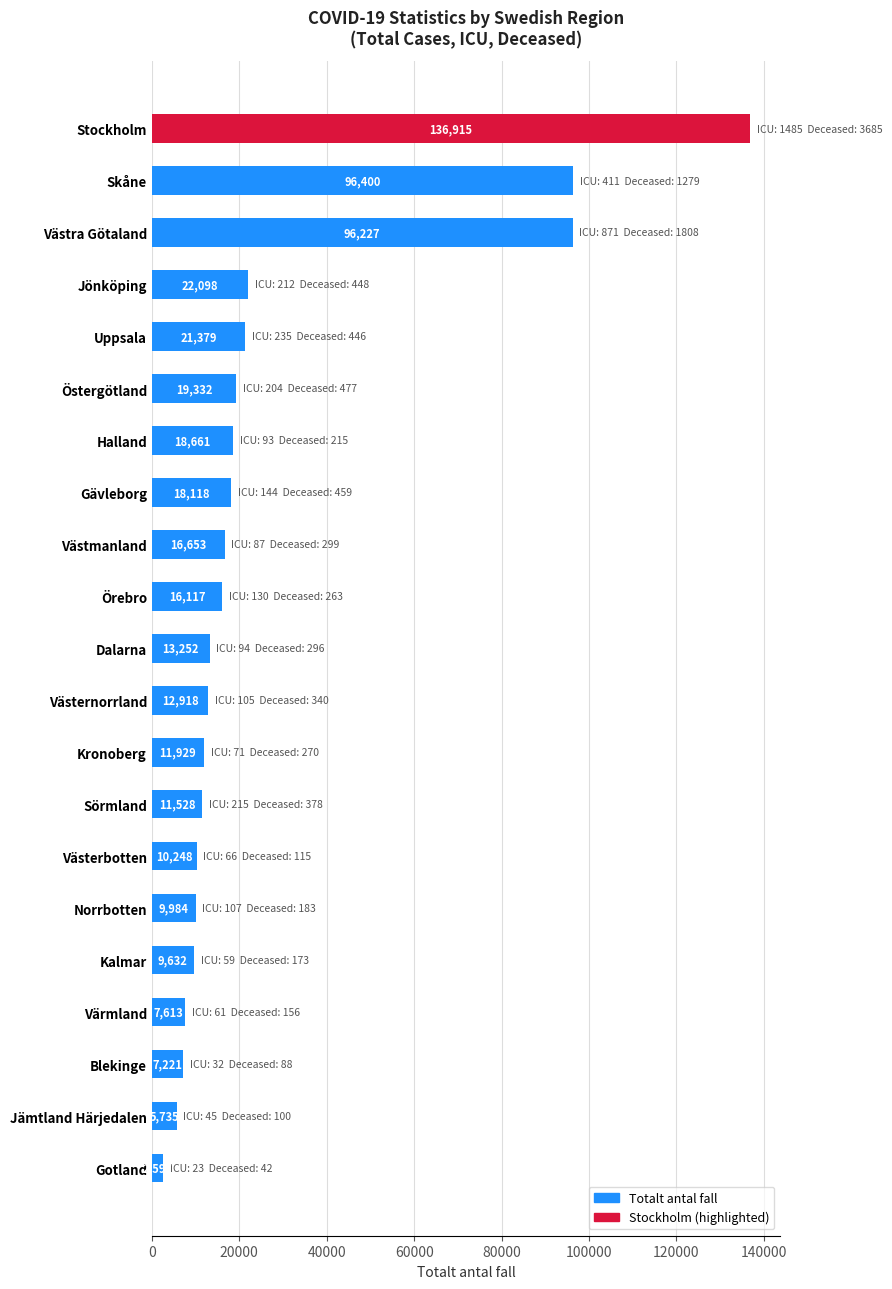

Are the bars grouped side by side (vs. stacked)?

No